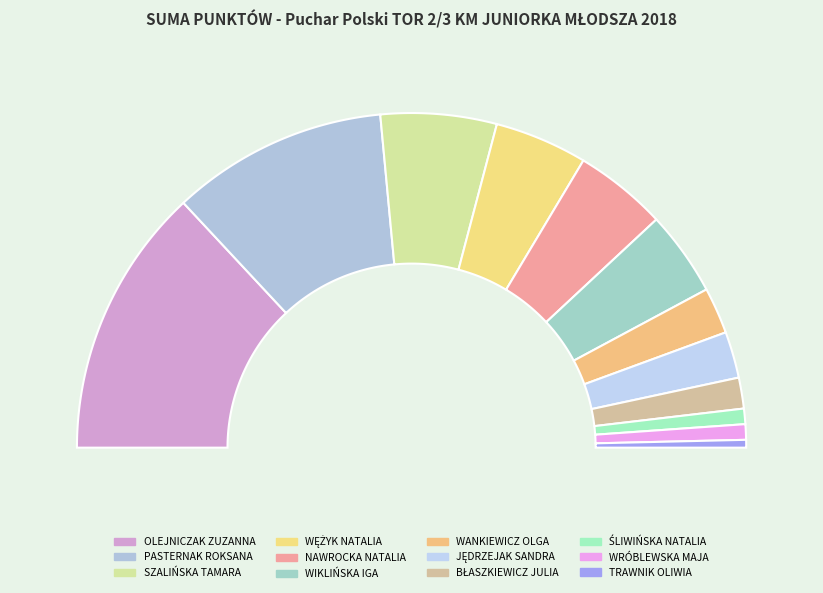

Which slice is the smallest?

TRAWNIK OLIWIA